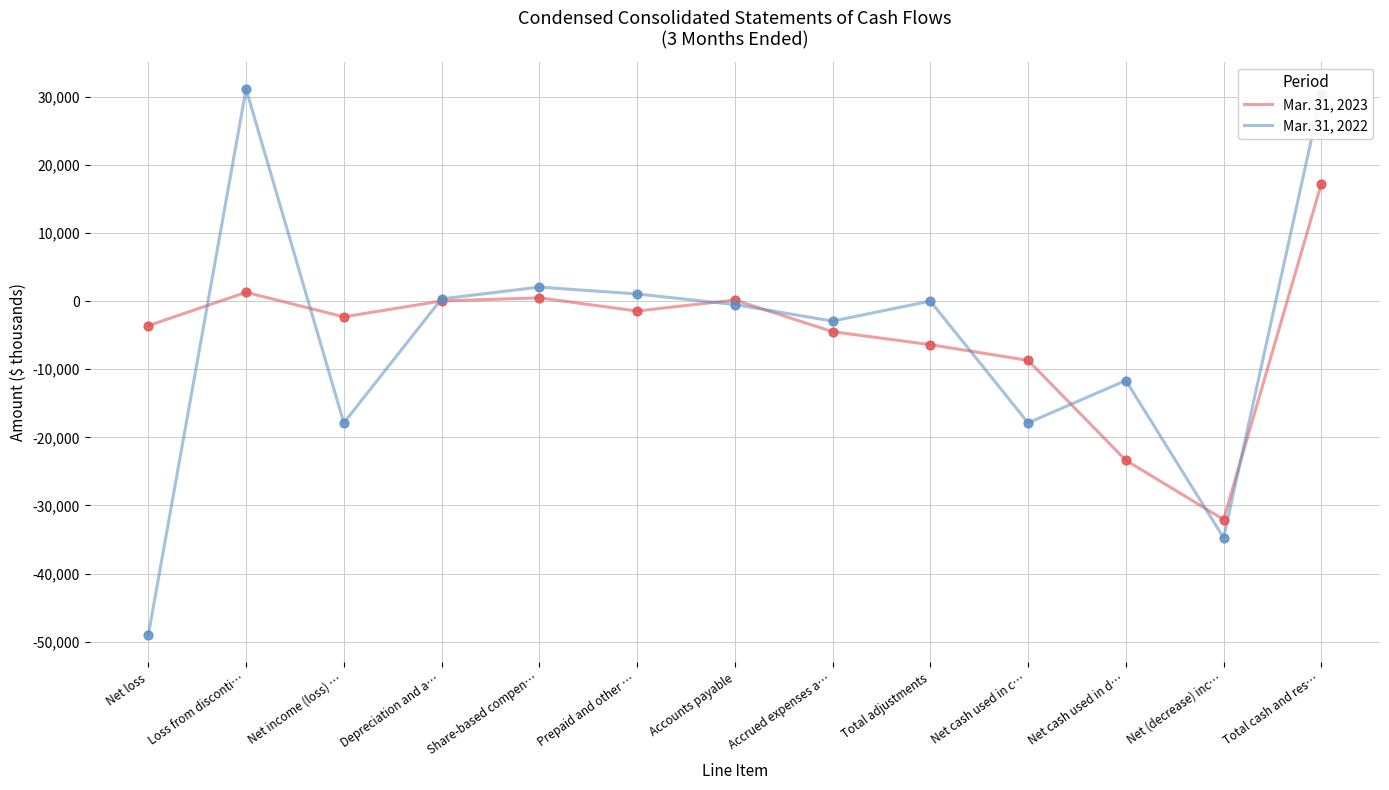

Which series has the widest spread of values?

Mar. 31, 2022